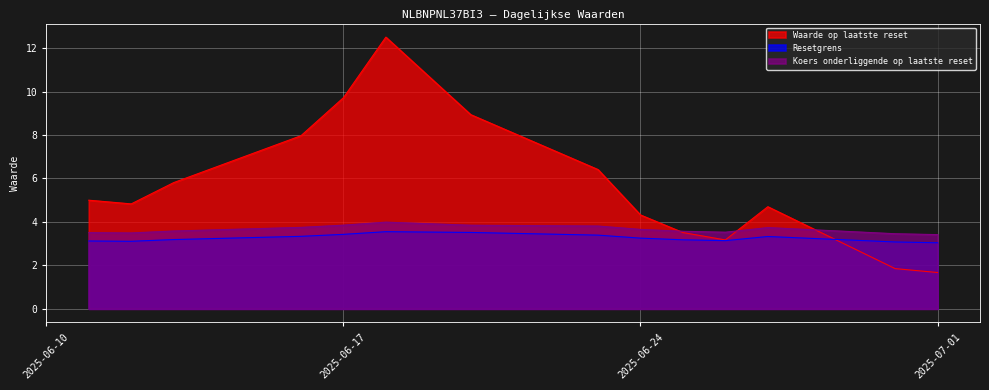

What is the label of the 9th point from the left?

2025-06-24